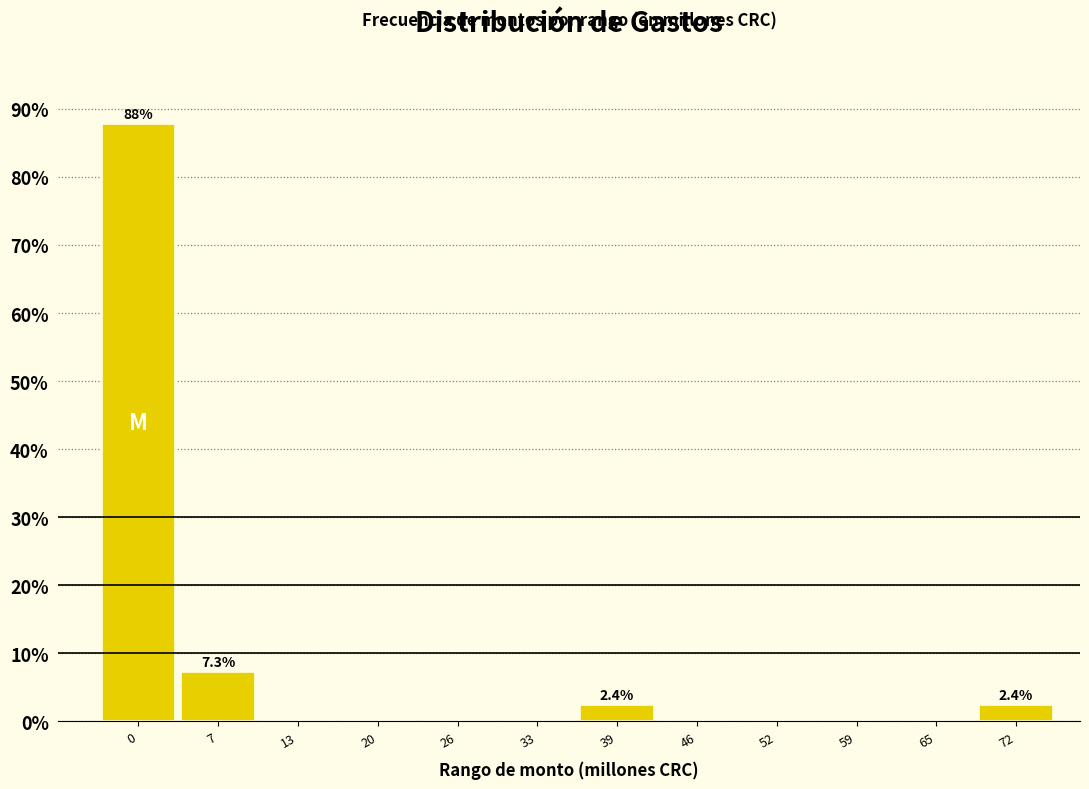

Reading left to right, what are all the values shown in this chart?

0=87.8	7=7.3	13=0.0	20=0.0	26=0.0	33=0.0	39=2.4	46=0.0	52=0.0	59=0.0	65=0.0	72=2.4